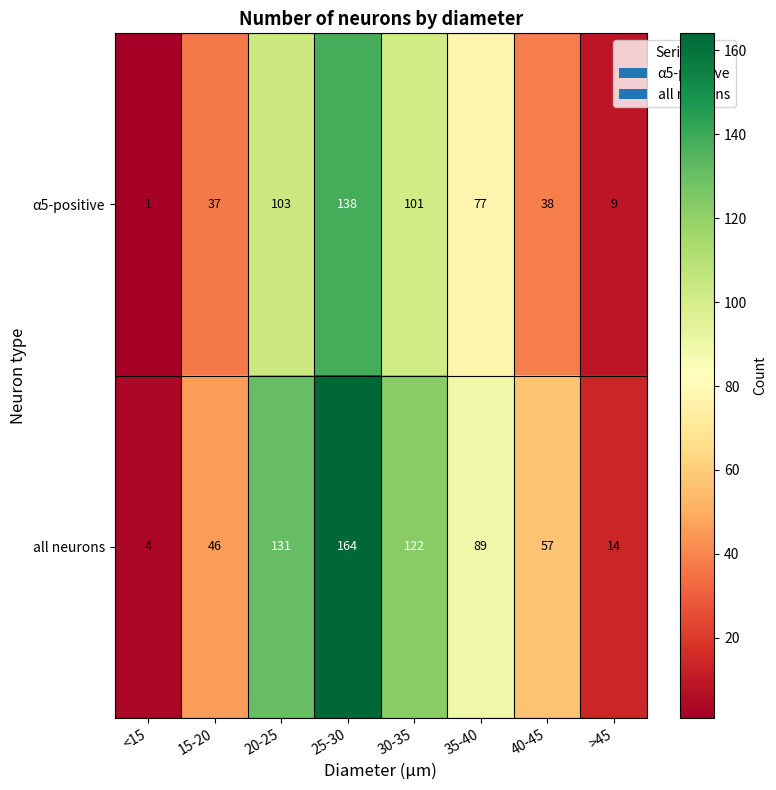

List the series in order of their peak value, highest first.

all neurons, α5-positive